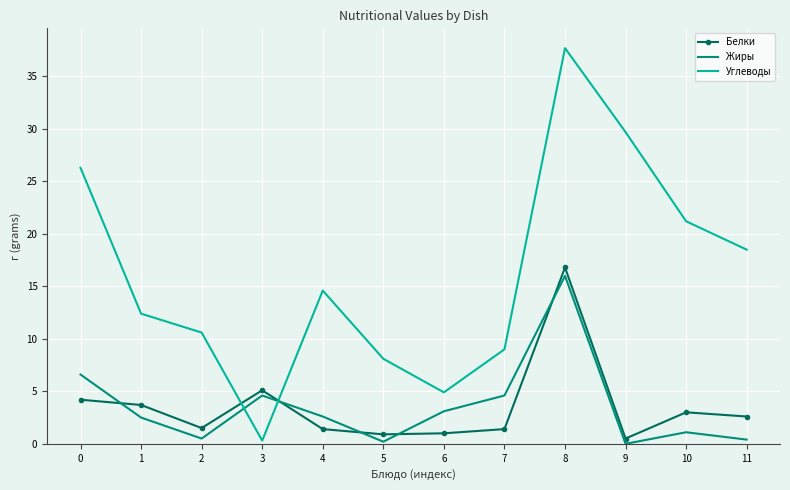

Which series has the largest range (max minus min)?

Углеводы